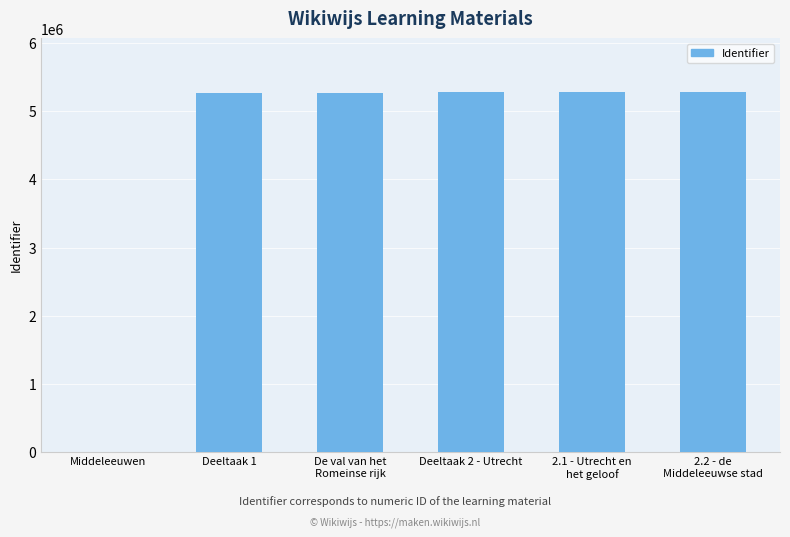

The value at Middeleeuwen is -1734439. True or false?

False